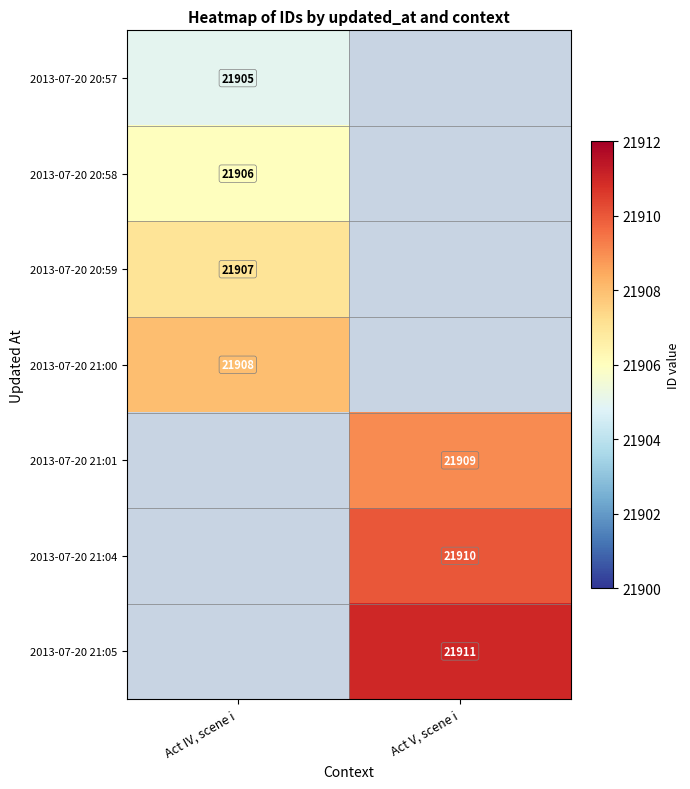

True or false: 2013-07-20 20:59 has a value of 13372 at Act IV, scene i.

False